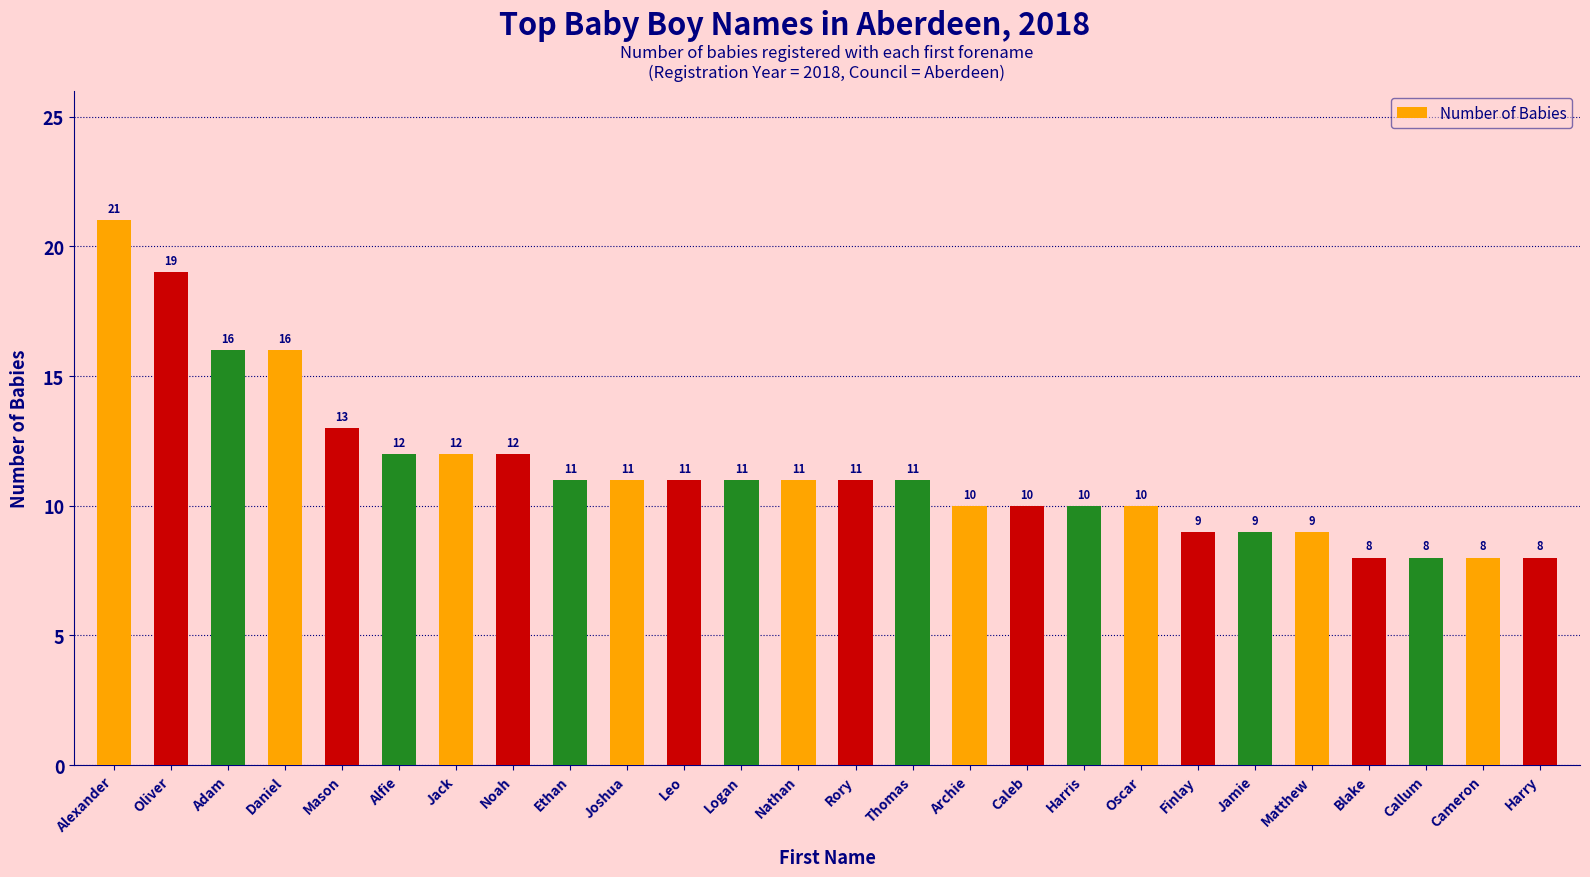

What is the approximate value at Cameron, to the nearest 5?

10